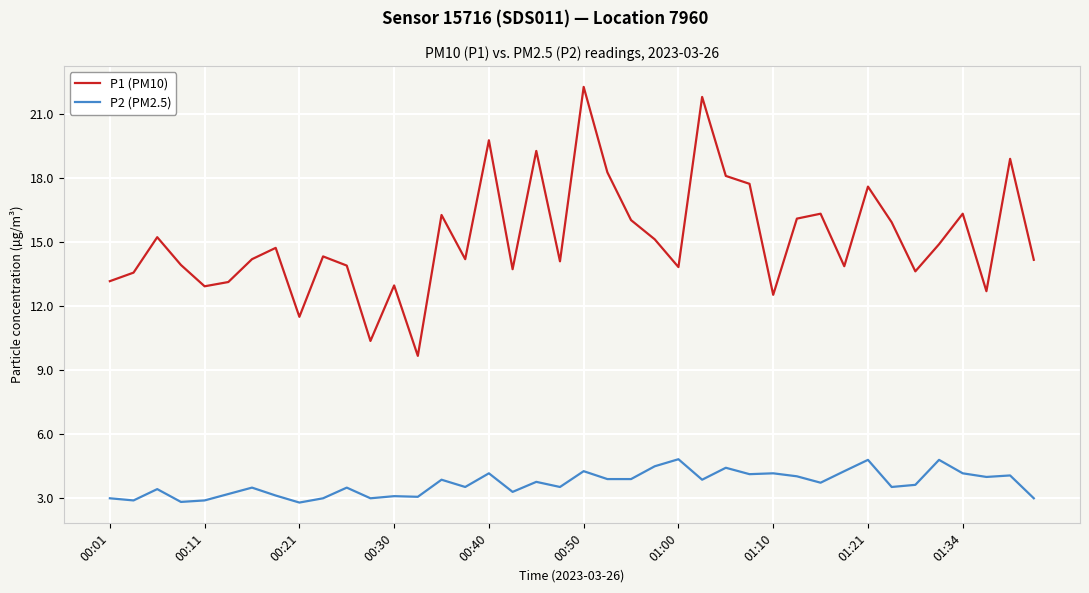

Which series has the largest total across all categories?

P1 (PM10)